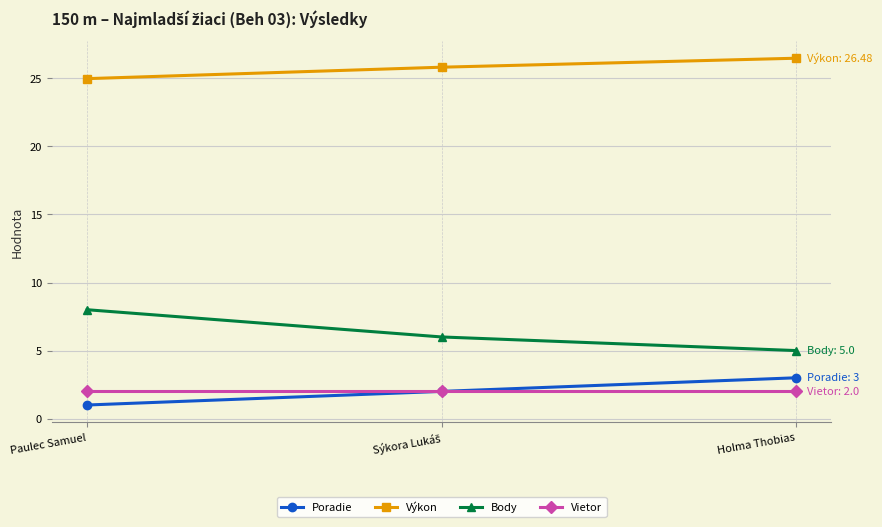

What is the spread (max minus min) of values at Holma Thobias?

24.5